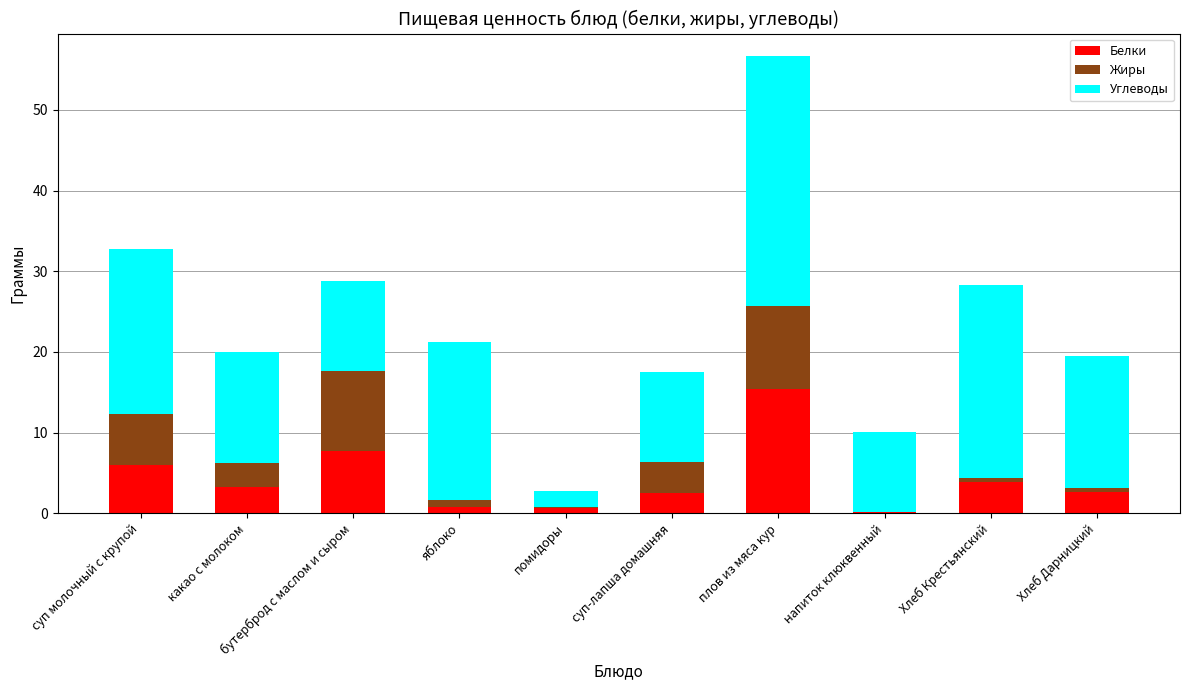

What is the total value across all series at напиток клюквенный?

10.0